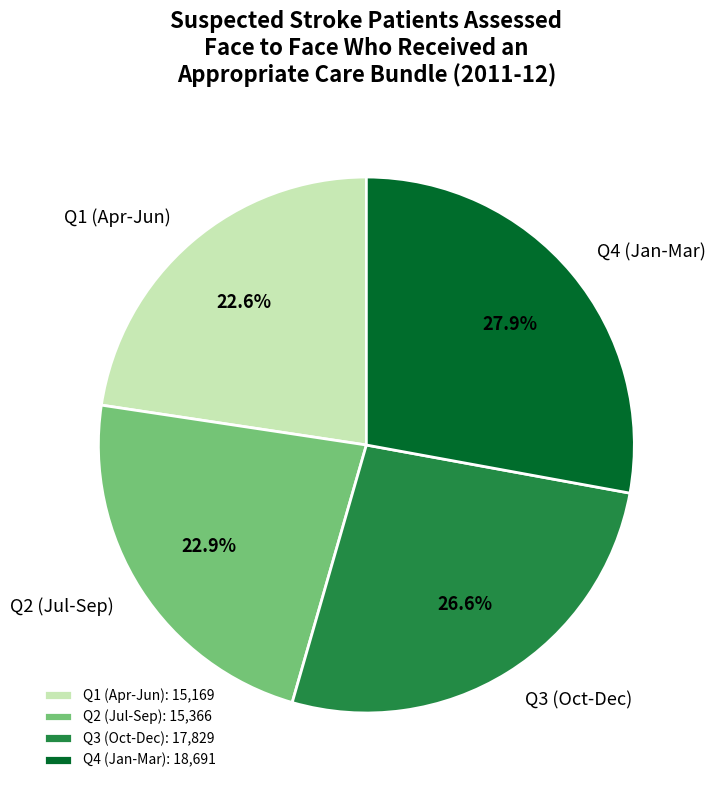

Count the number of slices in the pie.

4